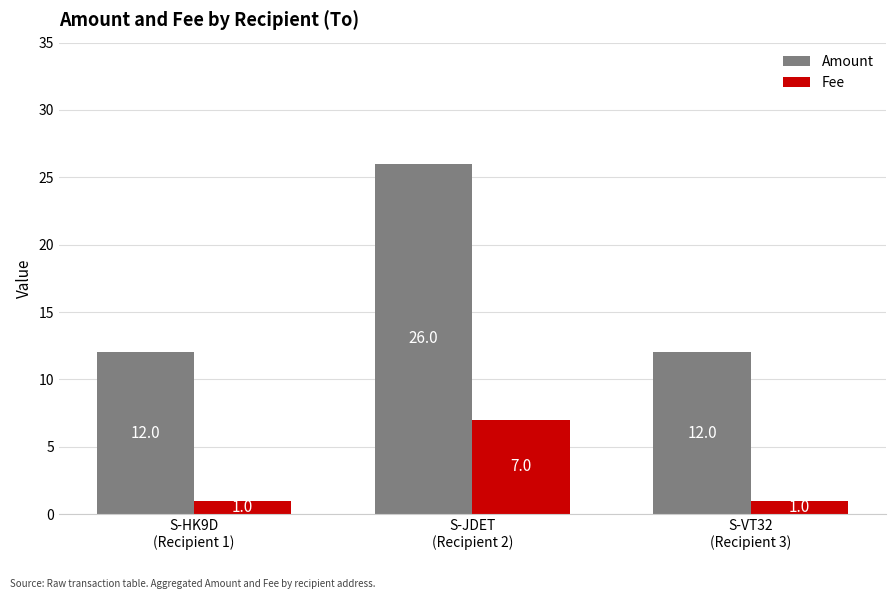

Reading left to right, what are all the values shown in this chart?

Amount: 12	26	12
Fee: 1	7	1